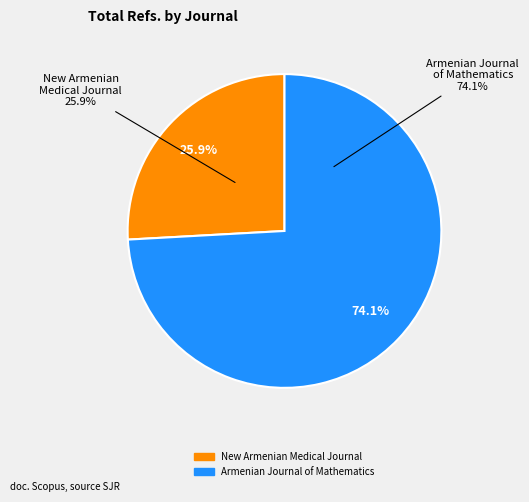

What is the smallest slice in the pie chart?

New Armenian Medical Journal